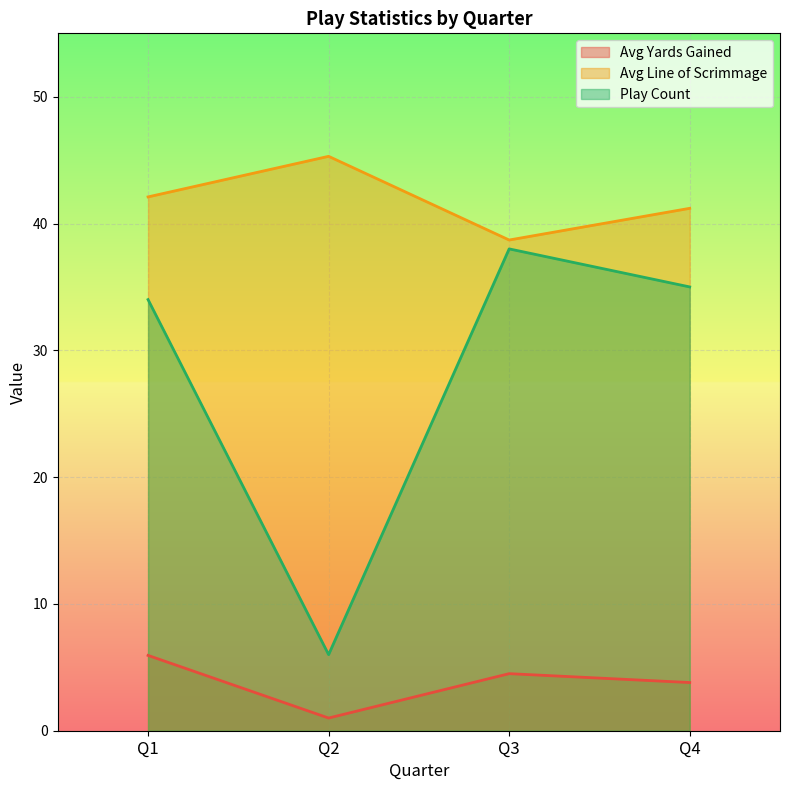

What is the total value across all series at Q3?

81.2